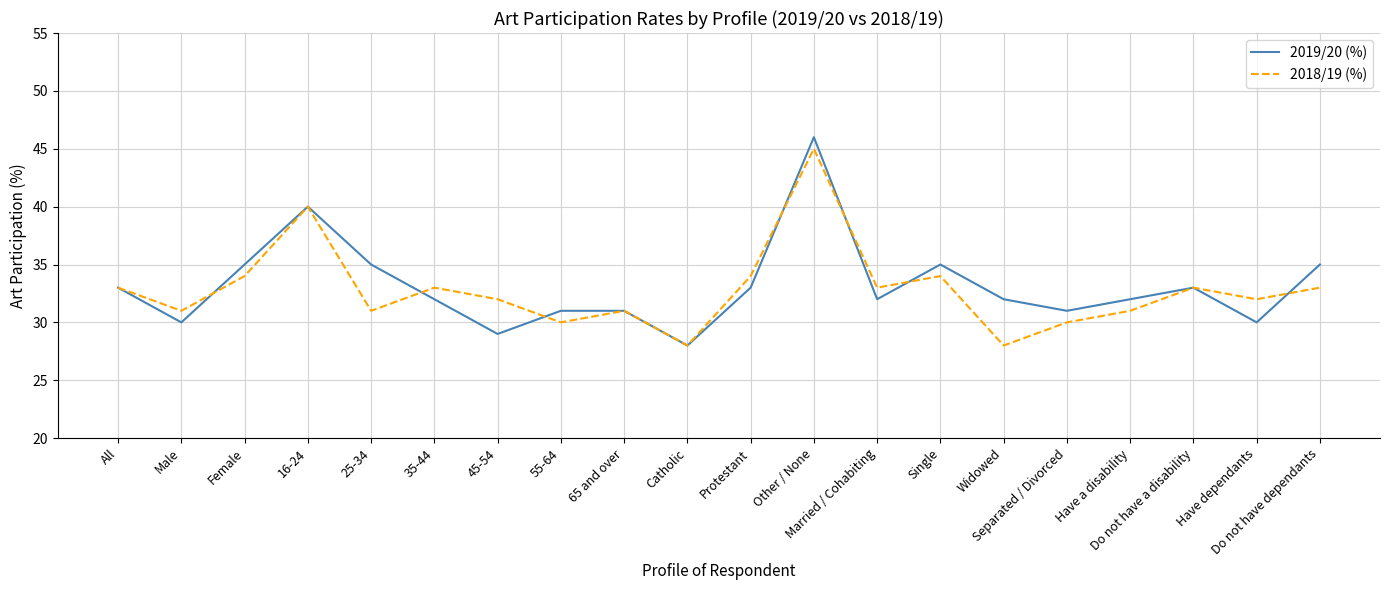

What is the greatest value displayed?

46